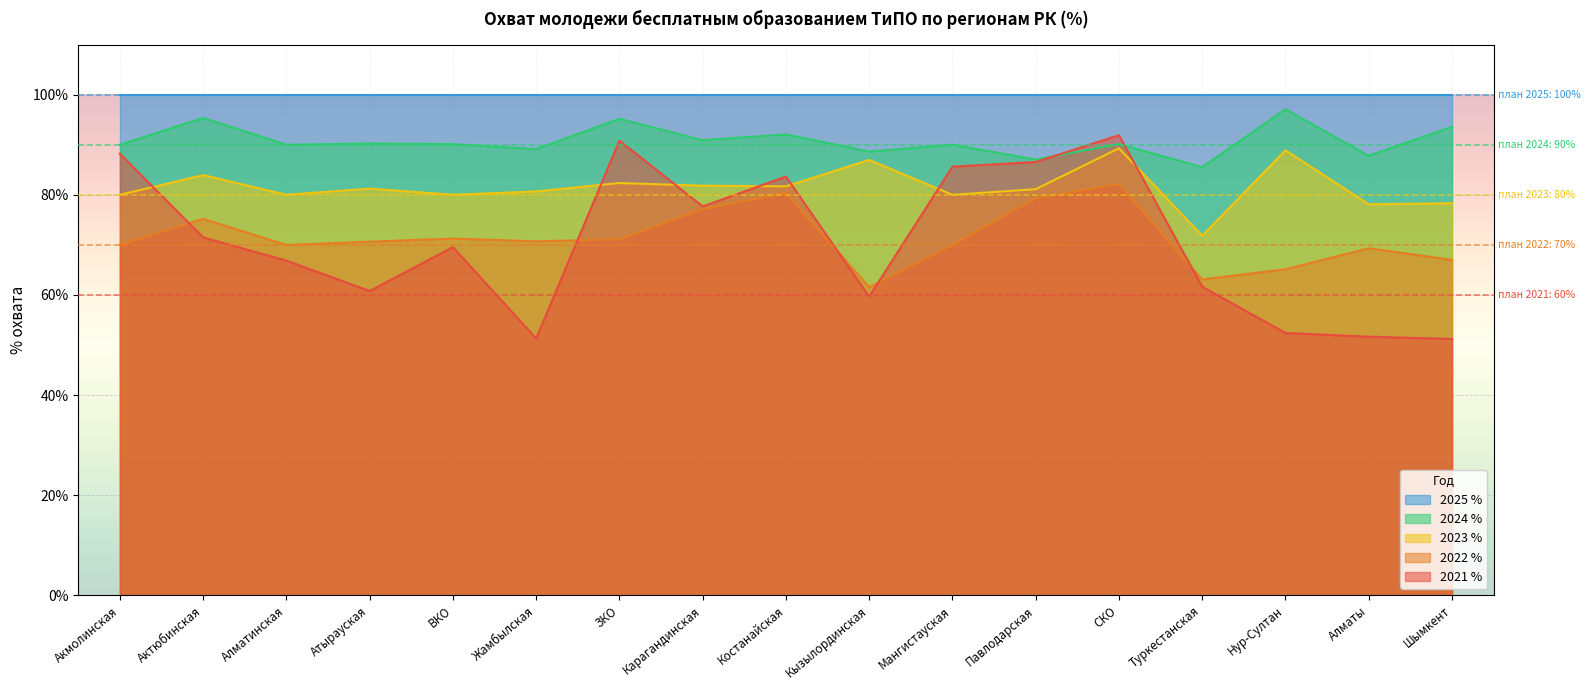

What are all the series names shown in the legend?

2025 %, 2024 %, 2023 %, 2022 %, 2021 %